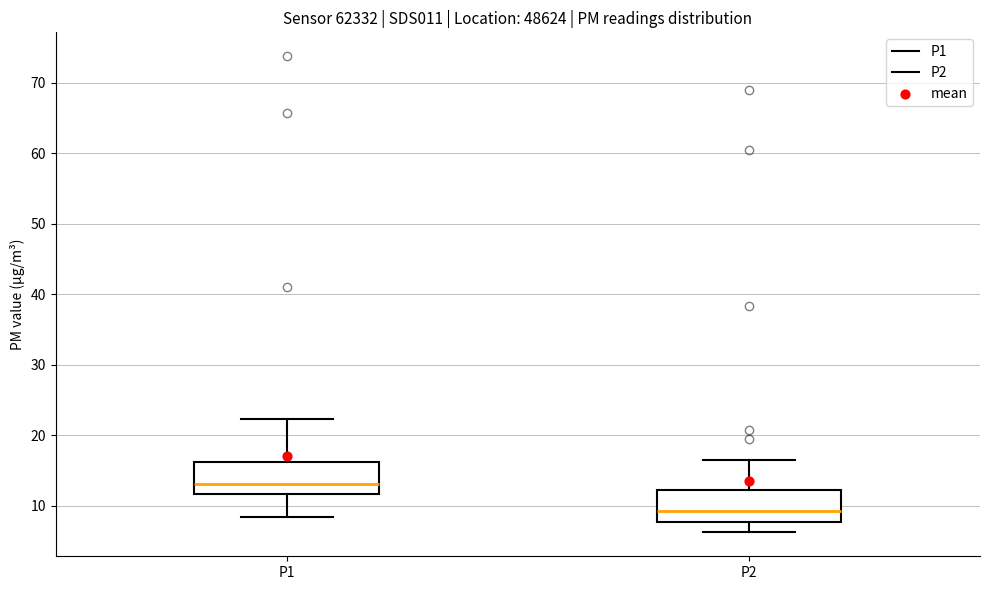

Reading left to right, read every box against the y-axis: the position of its median line, the range the box covers, and the ends of its whiskers. The values are not printed on the chart, so give them approximately, as read against the axis.

P1: median 13, box 12 to 16, whiskers 8 to 22
P2: median 9, box 8 to 12, whiskers 6 to 17